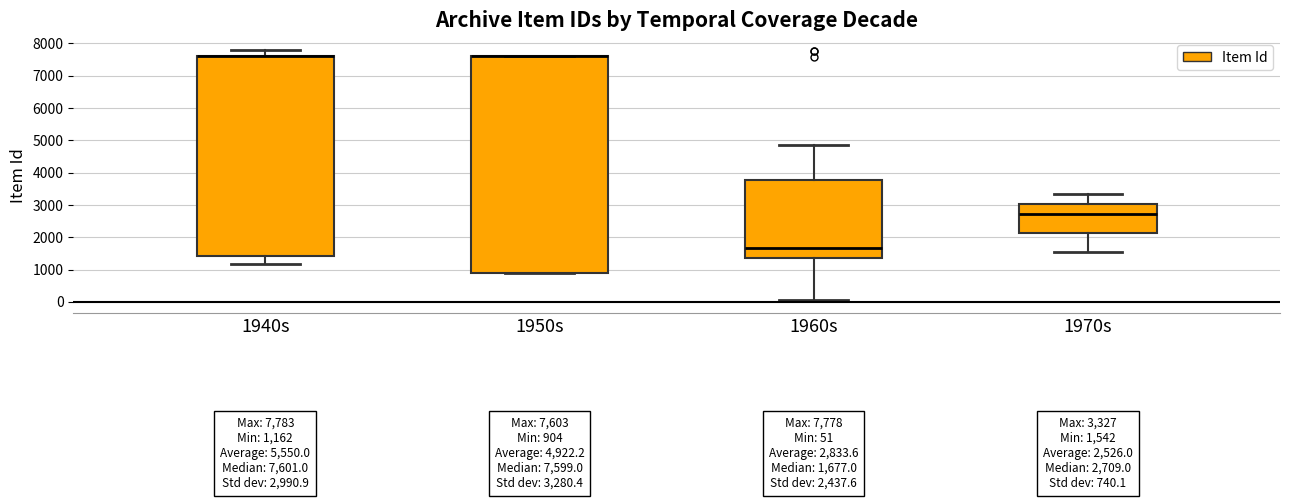

Comparing the boxes themselves (not the whiskers), which one is the tallest?

1950s